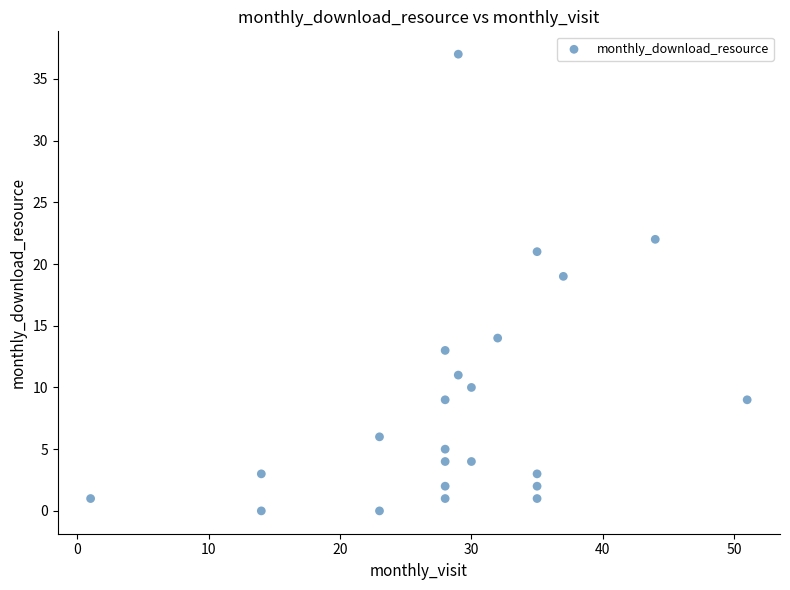

What Y value in the scatter plot is closest to 18?

19